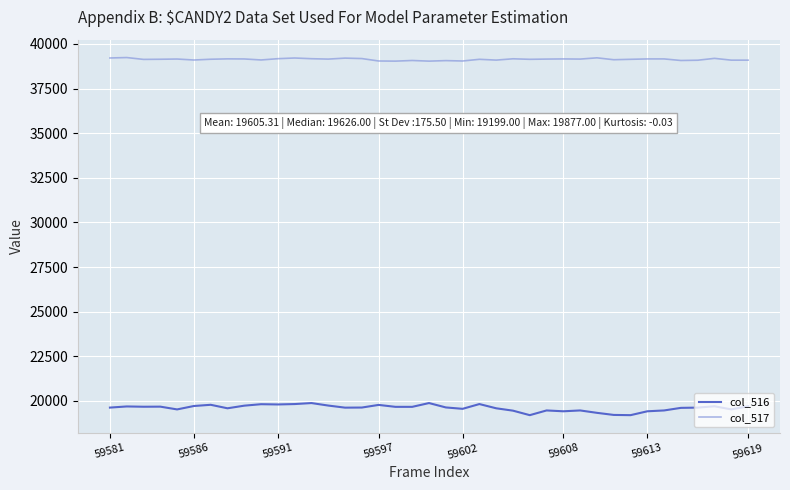

Which series has the largest total across all categories?

col_517